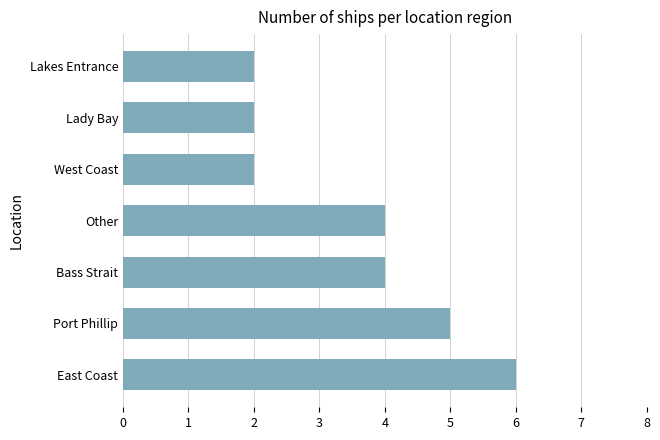

What is the maximum value shown in the chart?

6